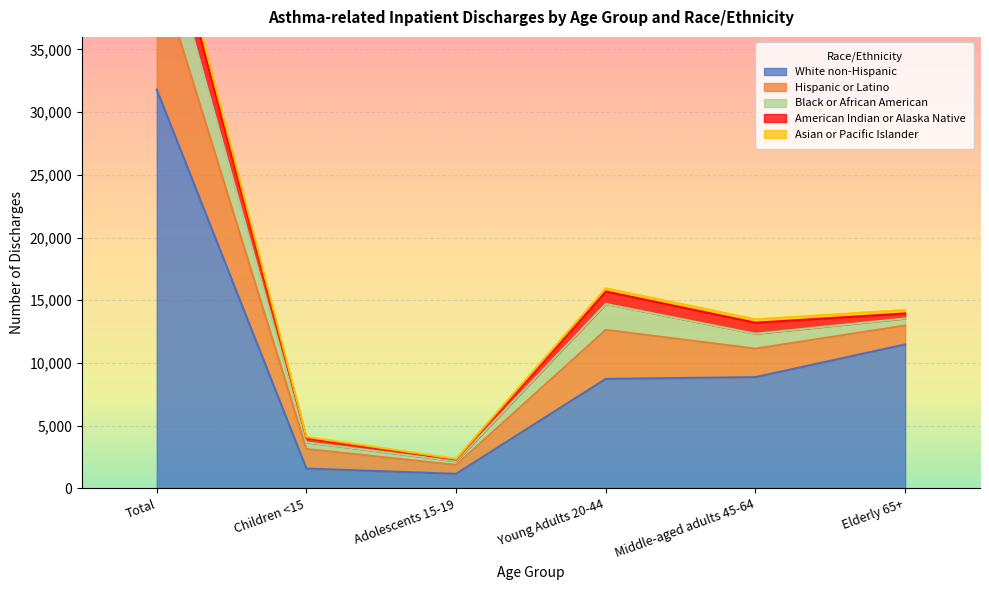

Which has a higher value, Middle-aged adults 45-64 or Young Adults 20-44?

Middle-aged adults 45-64